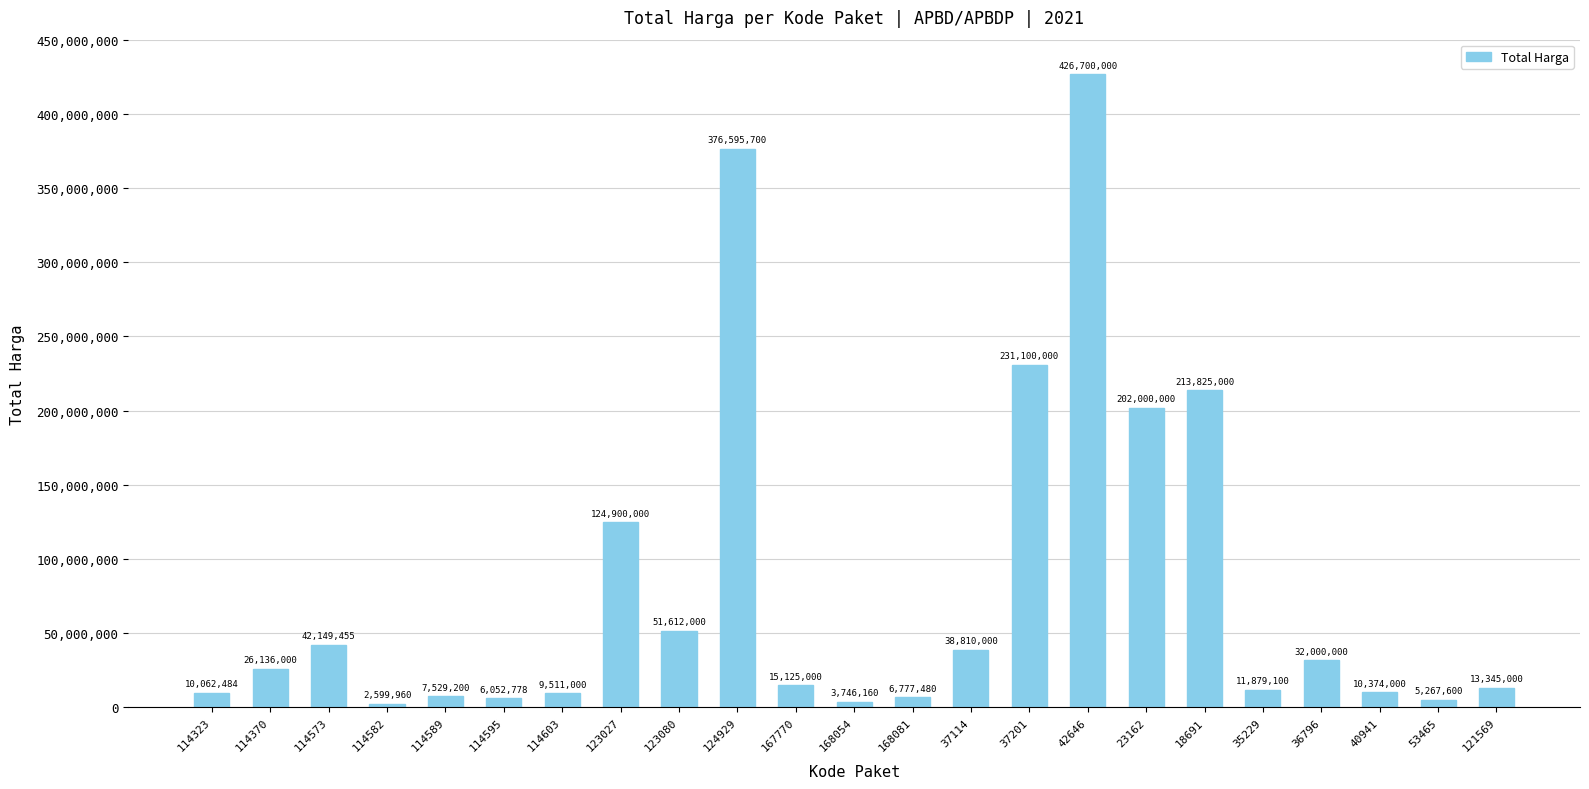

How many categories are shown in the chart?

23